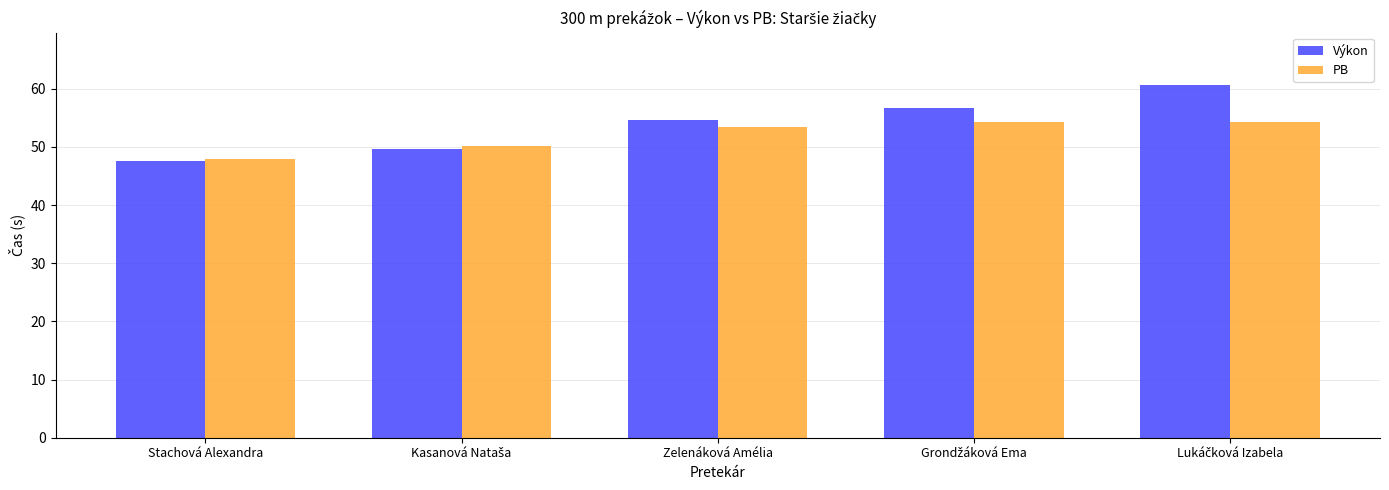

Rank the series by their maximum value, from lowest to highest.

PB, Výkon